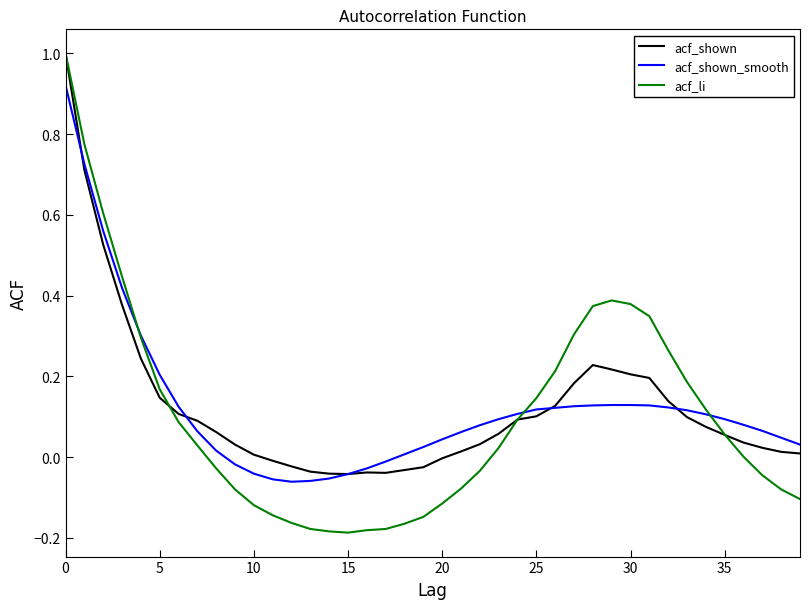

Which series ends up on top after the final intersection of acf_shown and acf_li?

acf_shown